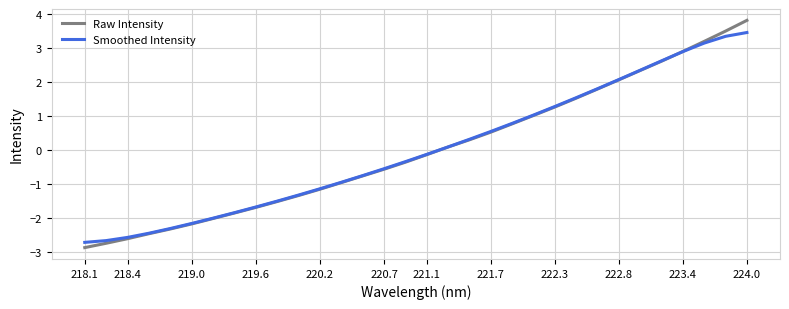

What is the highest value of the Smoothed Intensity series?

3.5